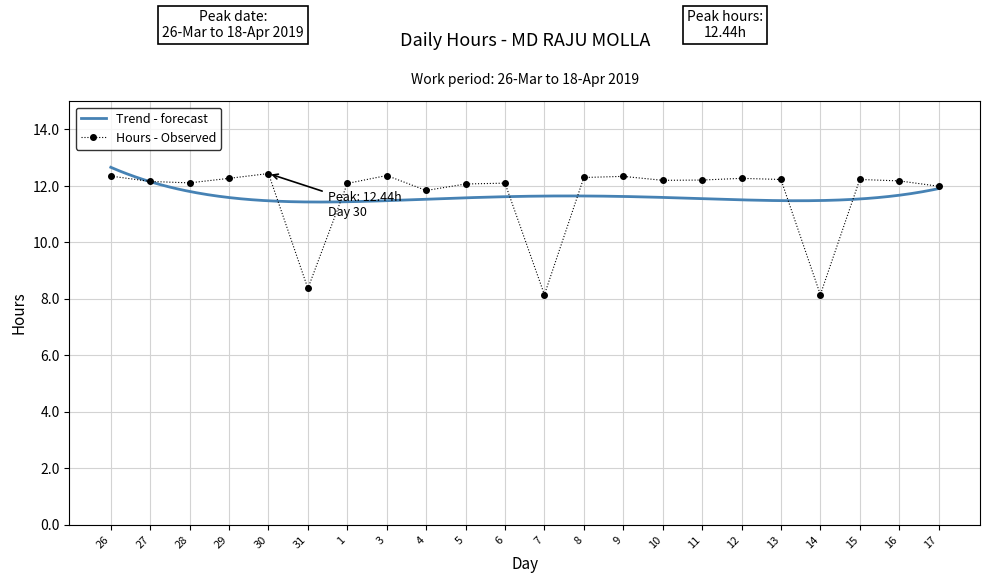

Reading right to left, list all the values displayed in this chart.

17=12.0	16=12.2	15=12.2	14=8.2	13=12.2	12=12.3	11=12.2	10=12.2	9=12.3	8=12.3	7=8.2	6=12.1	5=12.1	4=11.8	3=12.4	1=12.1	31=8.4	30=12.4	29=12.3	28=12.1	27=12.2	26=12.3